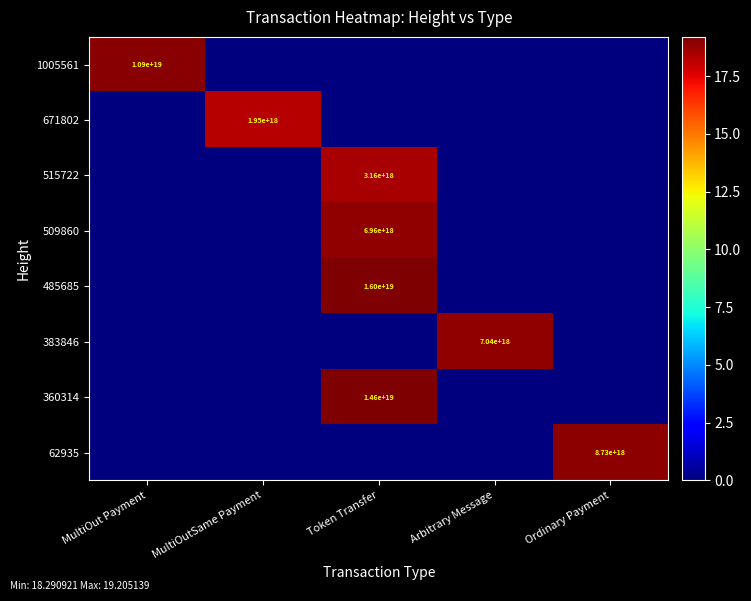

The value of 1005561 at MultiOut Payment is 3200526502825735680. True or false?

False